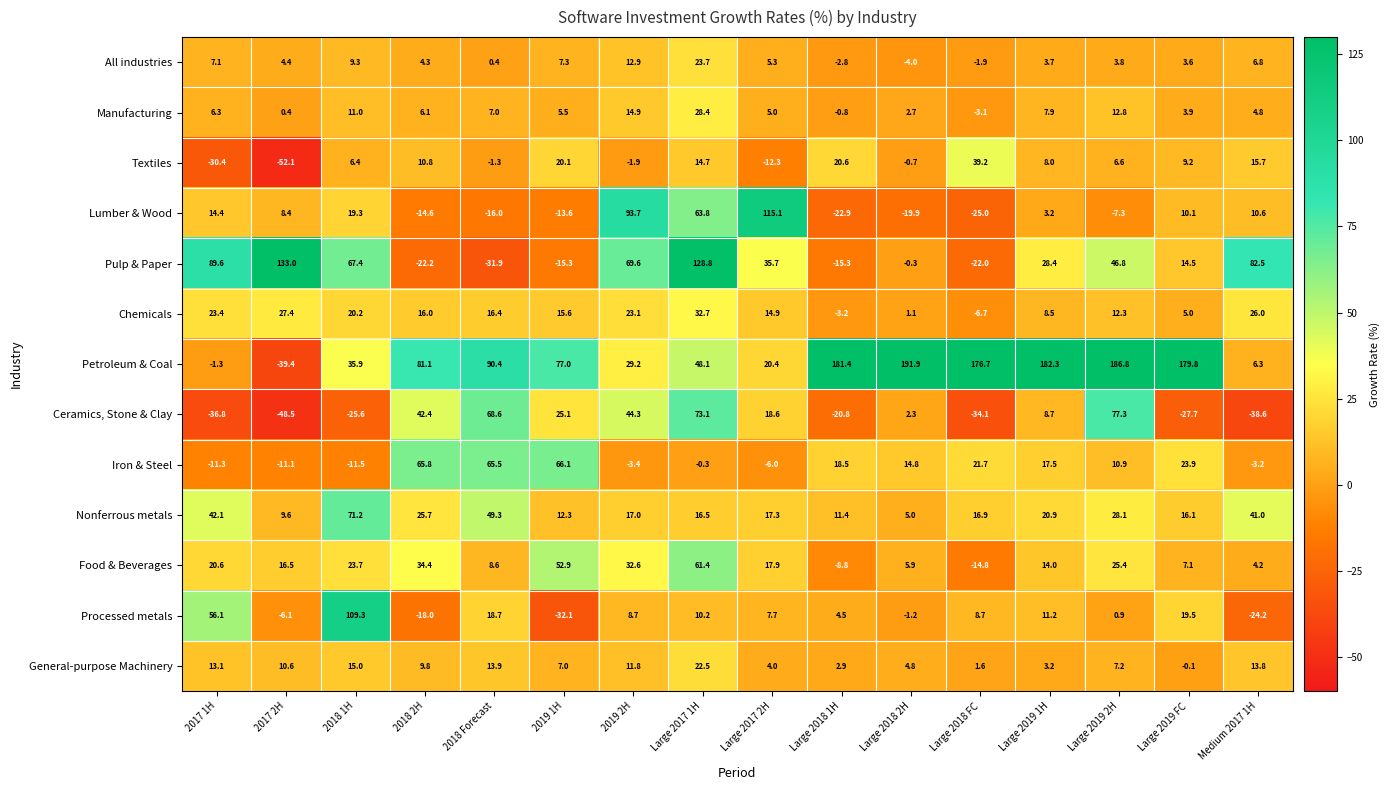

Rank the series by their maximum value, from highest to lowest.

Petroleum & Coal, Pulp & Paper, Lumber & Wood, Processed metals, Ceramics, Stone & Clay, Nonferrous metals, Iron & Steel, Food & Beverages, Textiles, Chemicals, Manufacturing, All industries, General-purpose Machinery